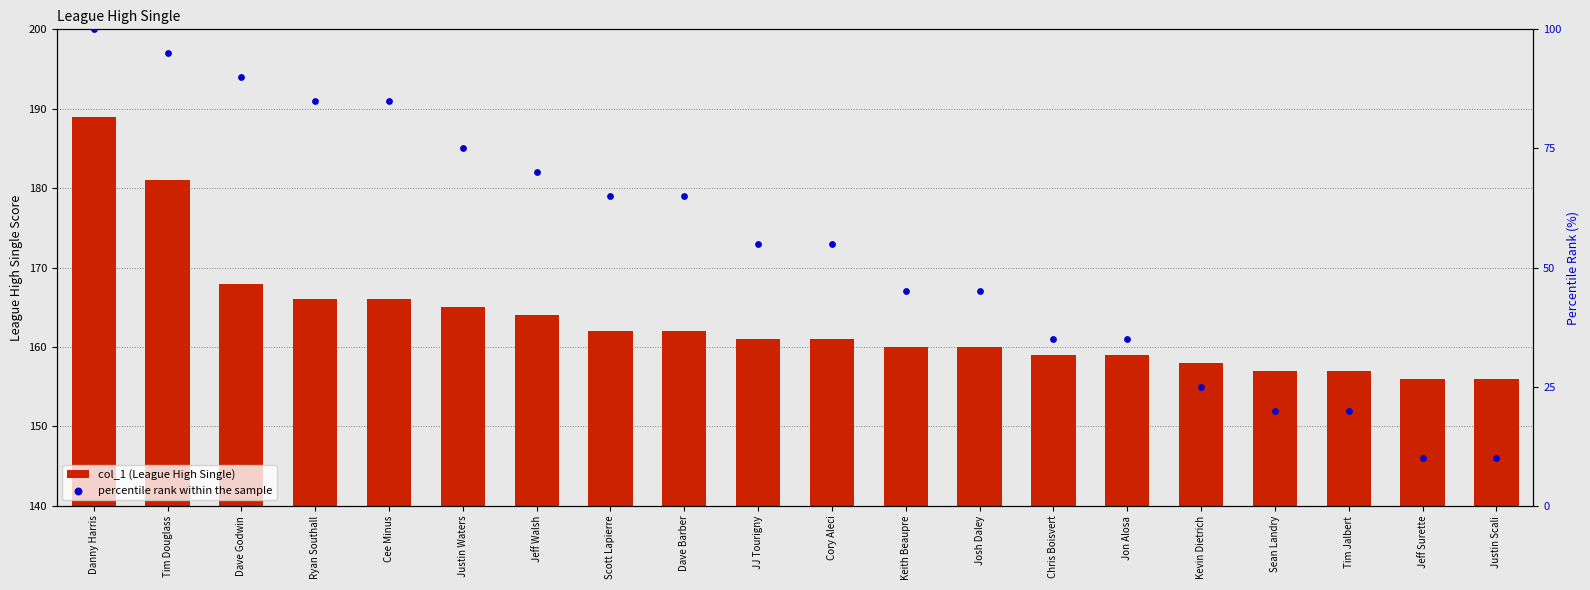

What are all the series names shown in the legend?

col_1 (League High Single), percentile rank within the sample